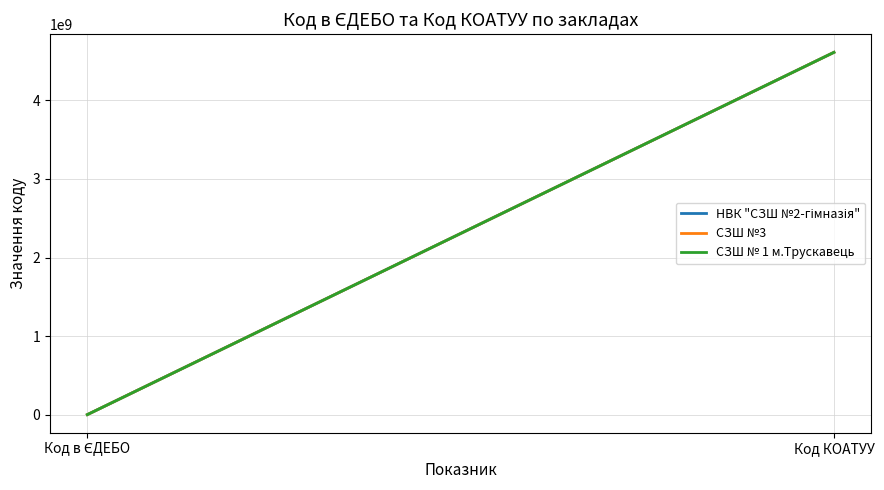

Count the СЗШ №3 values in the range 144117 to 4611500000.

2